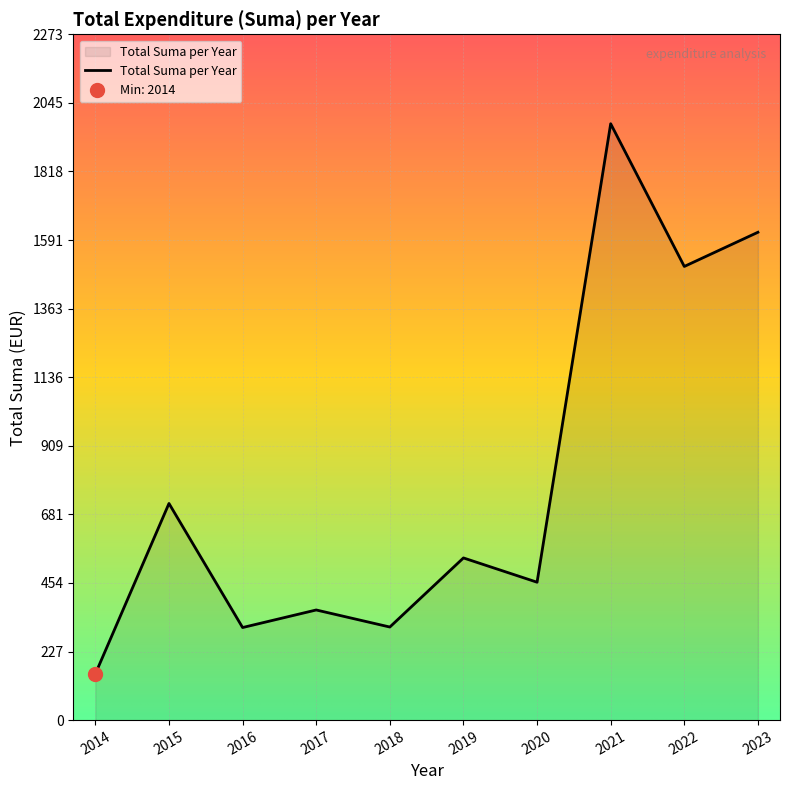

At which label does Total Suma per Year reach its minimum?

2014